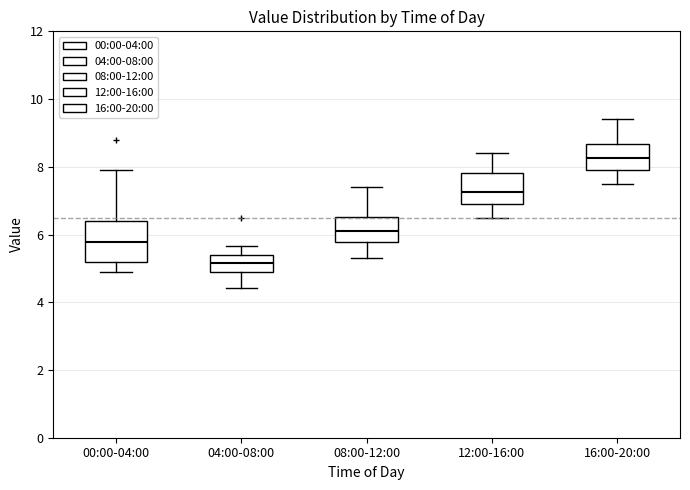

Reading left to right, read every box against the y-axis: the position of its median line, the range the box covers, and the ends of its whiskers. The values are not printed on the chart, so give them approximately, as read against the axis.

00:00-04:00: median 5.8, box 5.2 to 6.4, whiskers 5.0 to 8.0
04:00-08:00: median 5.2, box 4.8 to 5.4, whiskers 4.4 to 5.6
08:00-12:00: median 6.2, box 5.8 to 6.6, whiskers 5.4 to 7.4
12:00-16:00: median 7.2, box 7.0 to 7.8, whiskers 6.6 to 8.4
16:00-20:00: median 8.2, box 8.0 to 8.6, whiskers 7.6 to 9.4